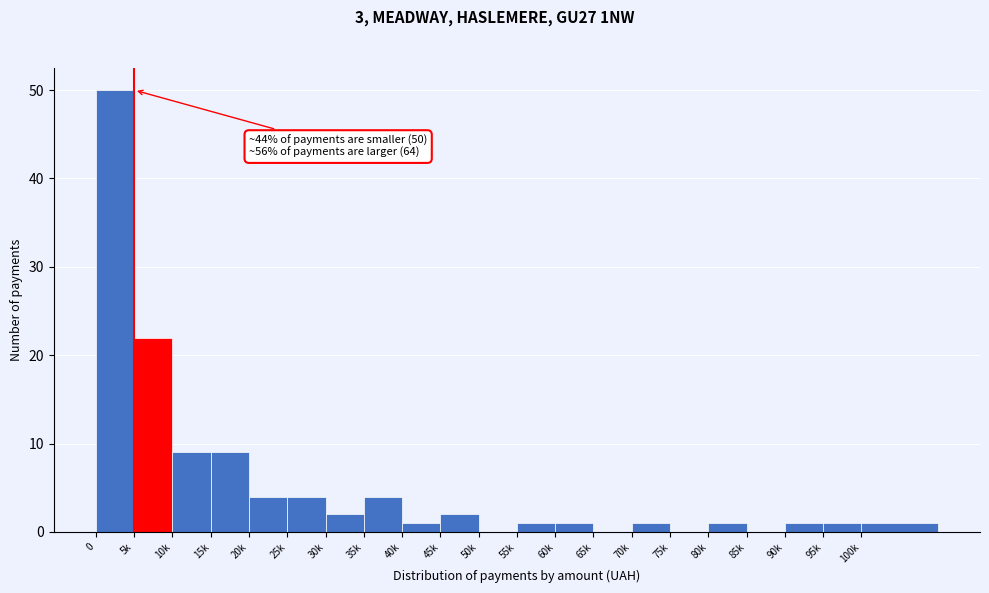

Reading left to right, transcribe all the data shown in this chart.

0=50	5k=22	10k=9	15k=9	20k=4	25k=4	30k=2	35k=4	40k=1	45k=2	50k=0	55k=1	60k=1	65k=0	70k=1	75k=0	80k=1	85k=0	90k=1	95k=1	100k=1